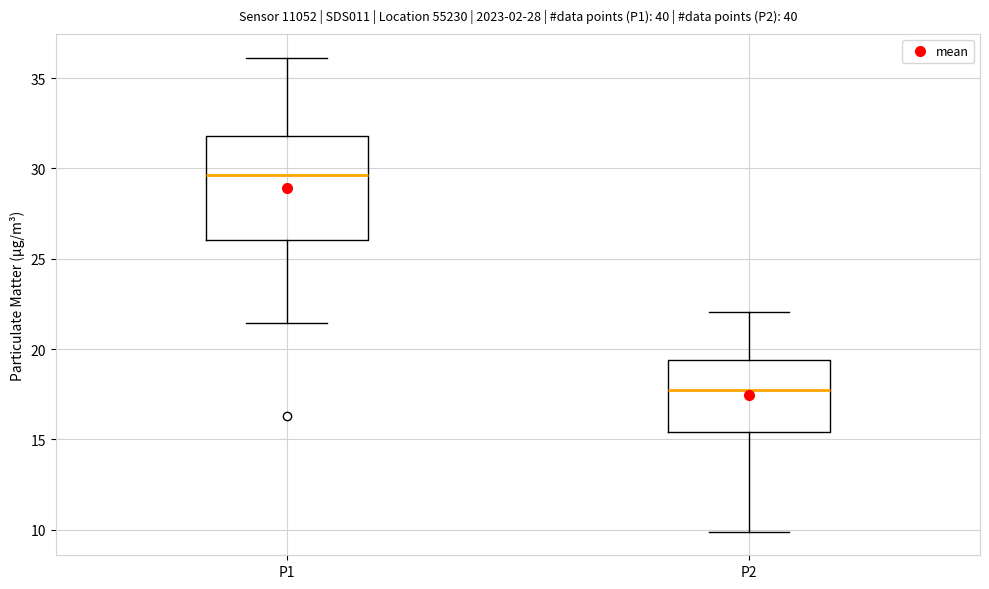

Comparing the boxes themselves (not the whiskers), which one is the tallest?

P1